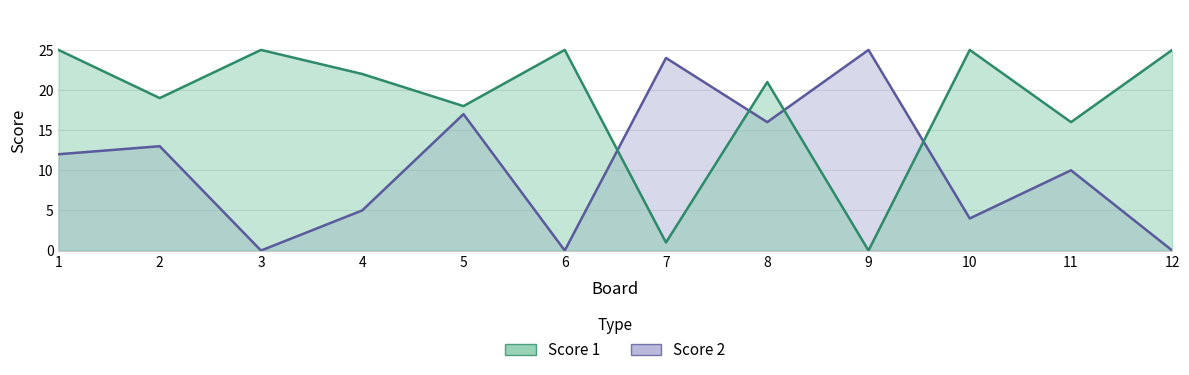

At which label does Score 1 first exceed 22?

1